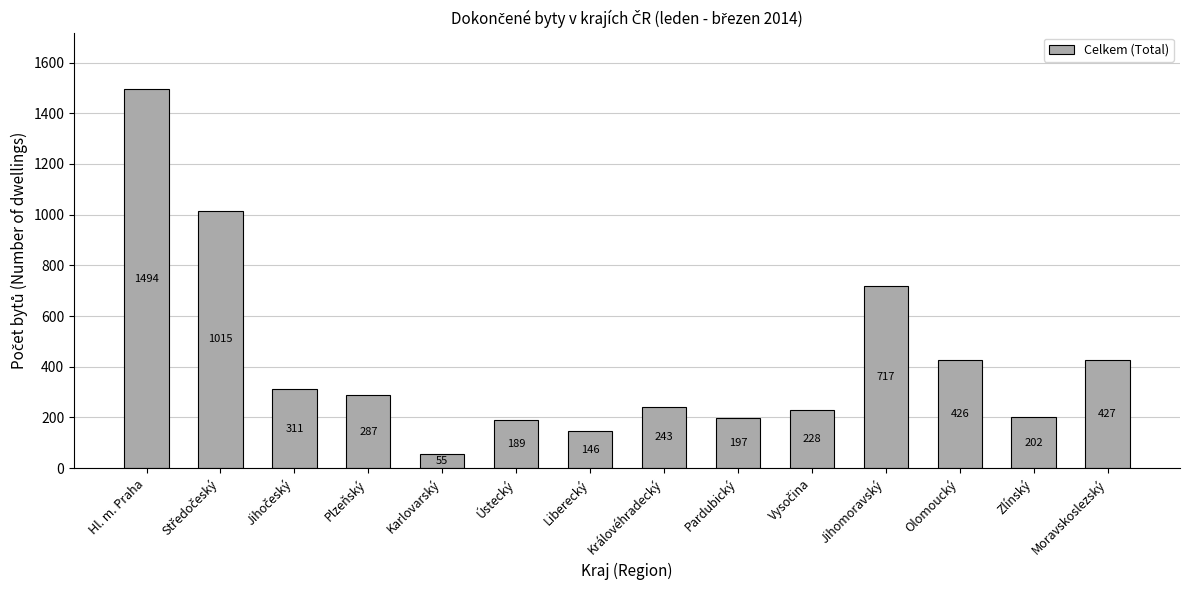

Reading left to right, transcribe all the data shown in this chart.

1494	1015	311	287	55	189	146	243	197	228	717	426	202	427